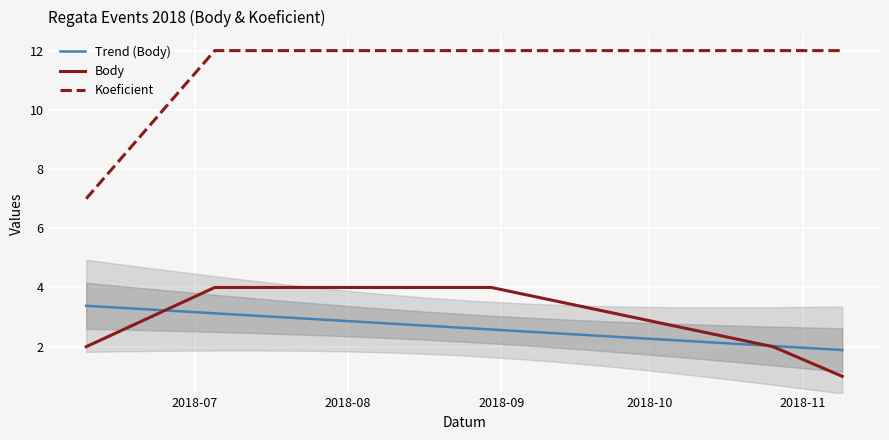

Rank the categories by Body value from lowest to highest.

2018-11-09, 2018-06-09, 2018-10-26, 2018-07-05, 2018-08-30